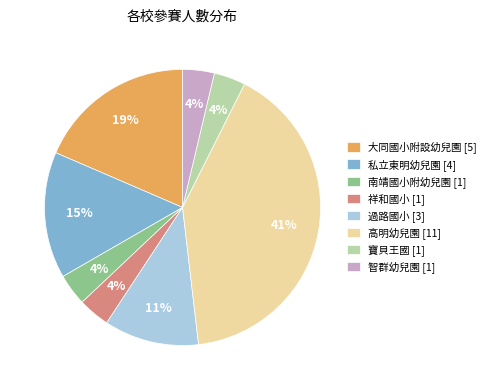

The 寶貝王國 slice represents 4% of the pie. True or false?

True